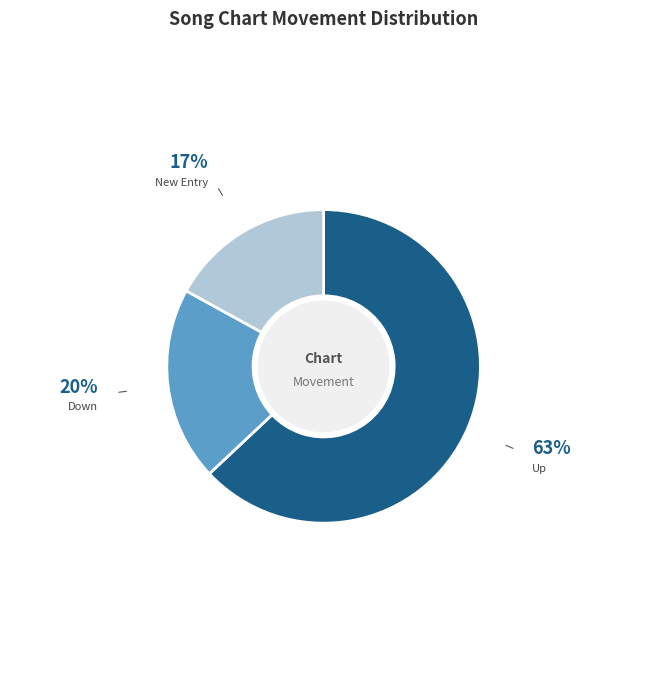

How many segments does this pie chart have?

3